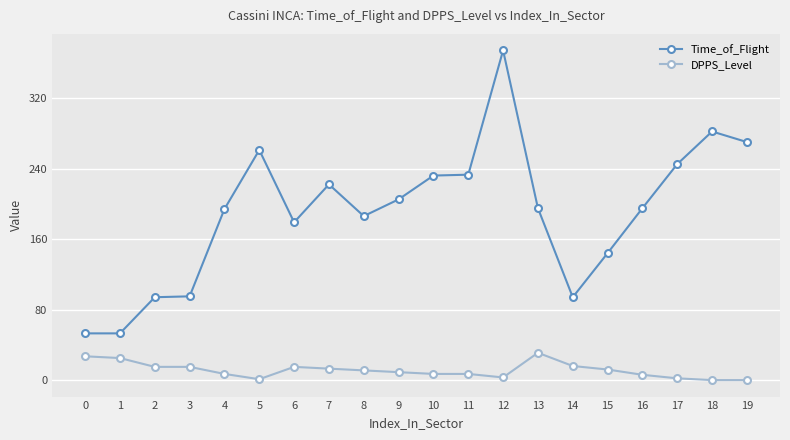

What is the total value across all series at 5?

262